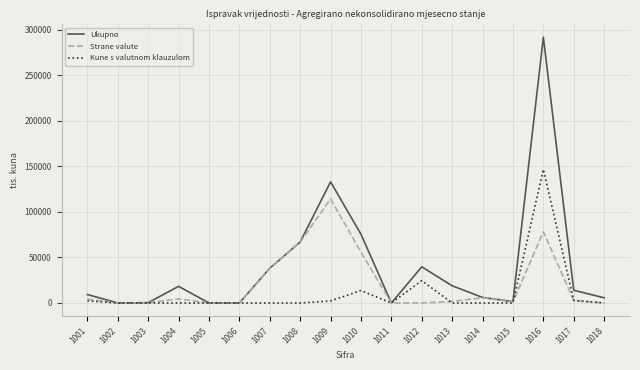

What is the total value across all series at 1012?

64299